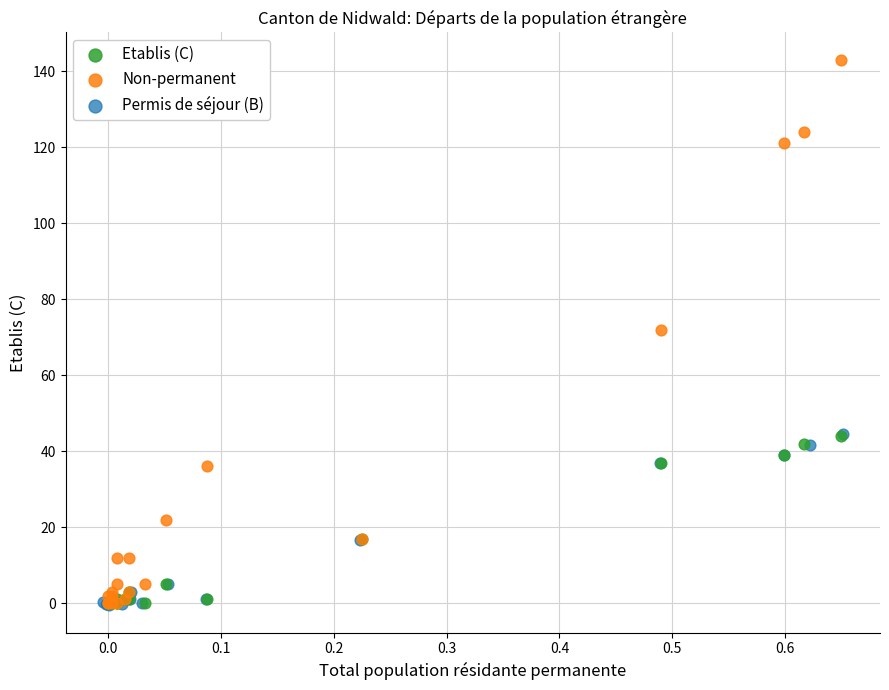

Which series has the largest Y range (max minus min)?

Non-permanent